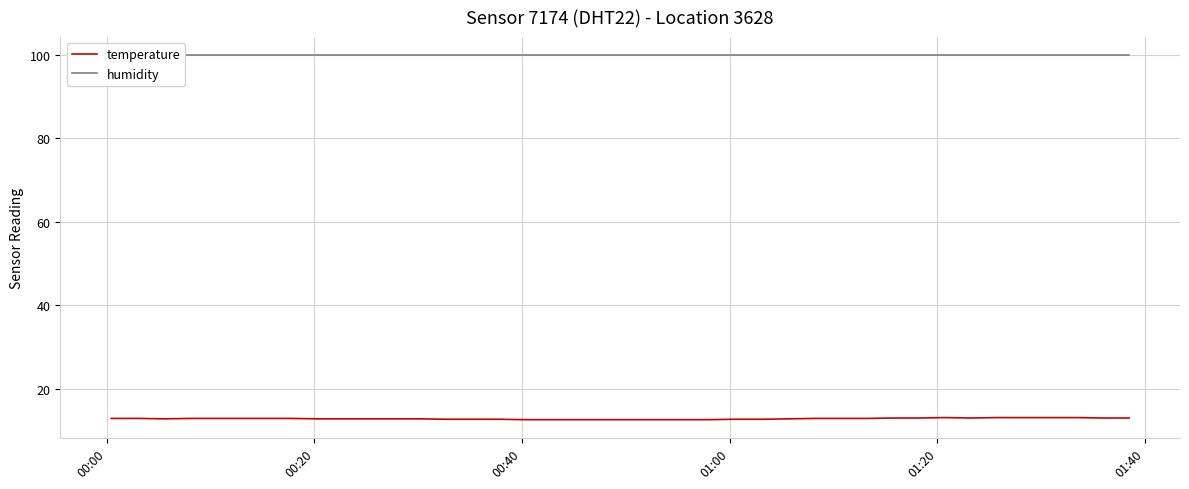

Reading right to left, transcribe all the data shown in this chart.

temperature: 13.0	13.0	13.1	13.1	13.1	13.1	13.0	13.1	13.0	13.0	12.9	12.9	12.9	12.8	12.7	12.7	12.6	12.6	12.6	12.6	12.6	12.6	12.6	12.6	12.7	12.7	12.7	12.8	12.8	12.8	12.8	12.8	12.9	12.9	12.9	12.9	12.9	12.8	12.9	12.9
humidity: 99.9	99.9	99.9	99.9	99.9	99.9	99.9	99.9	99.9	99.9	99.9	99.9	99.9	99.9	99.9	99.9	99.9	99.9	99.9	99.9	99.9	99.9	99.9	99.9	99.9	99.9	99.9	99.9	99.9	99.9	99.9	99.9	99.9	99.9	99.9	99.9	99.9	99.9	99.9	99.9